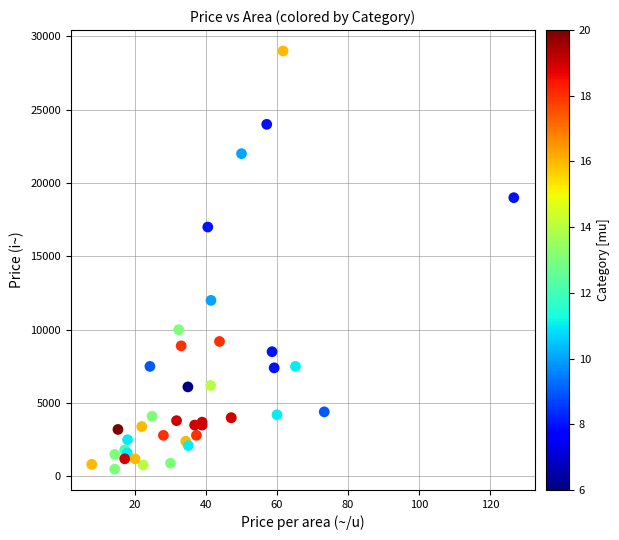

What Y value in the scatter plot is closest to 14750?

17000